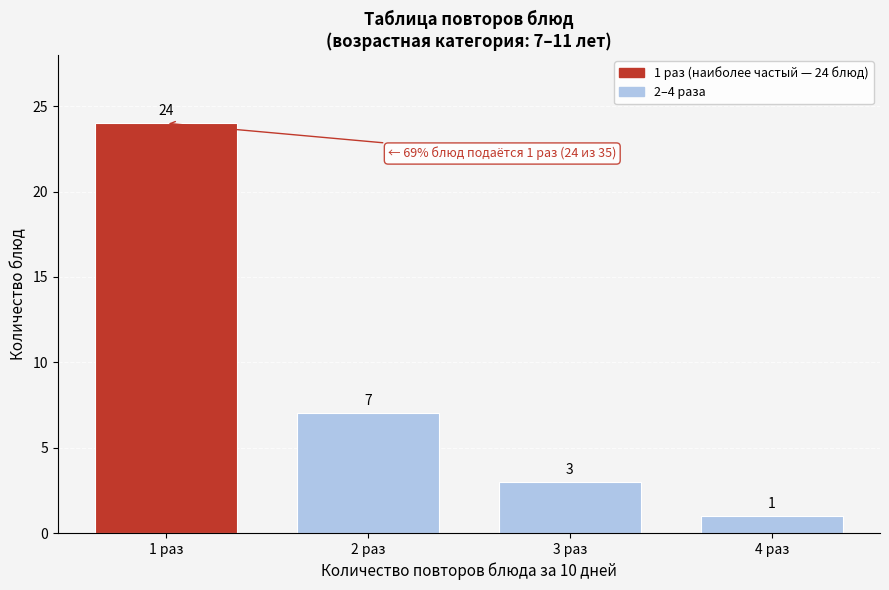

Reading left to right, extract all data points from this chart.

1 раз=24	2 раз=7	3 раз=3	4 раз=1